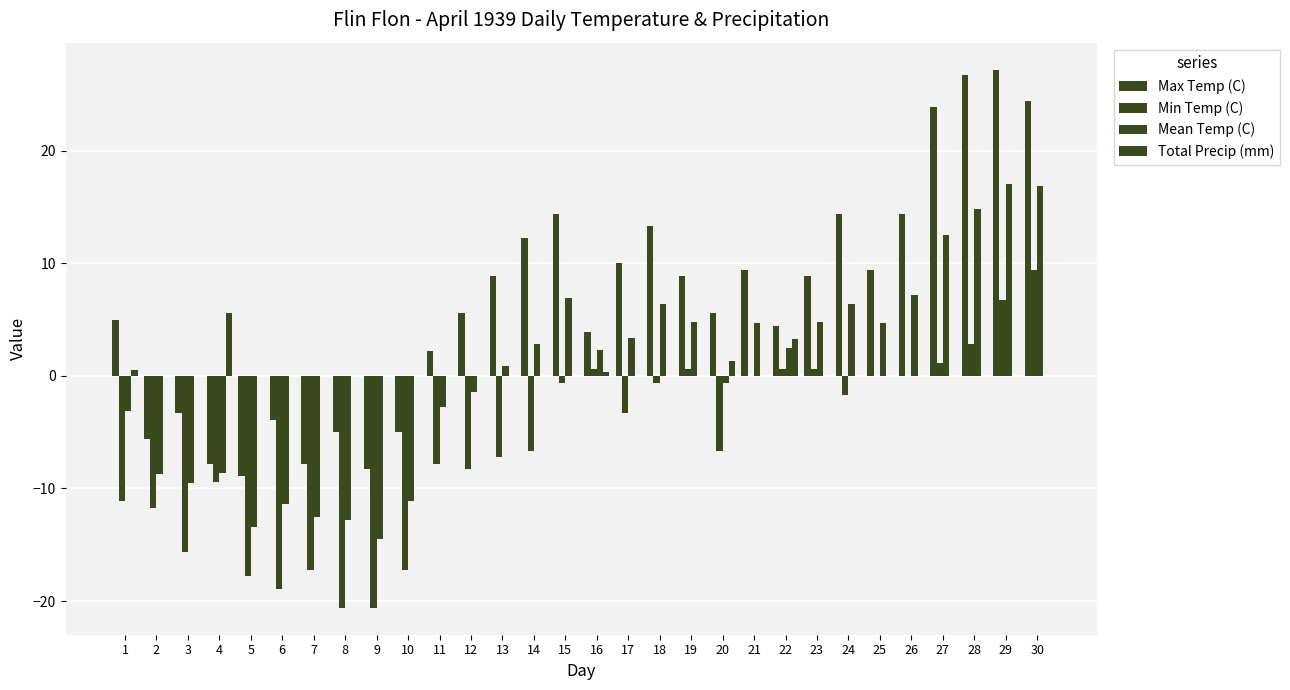

How many positive values does the Mean Temp (C) series have?

17